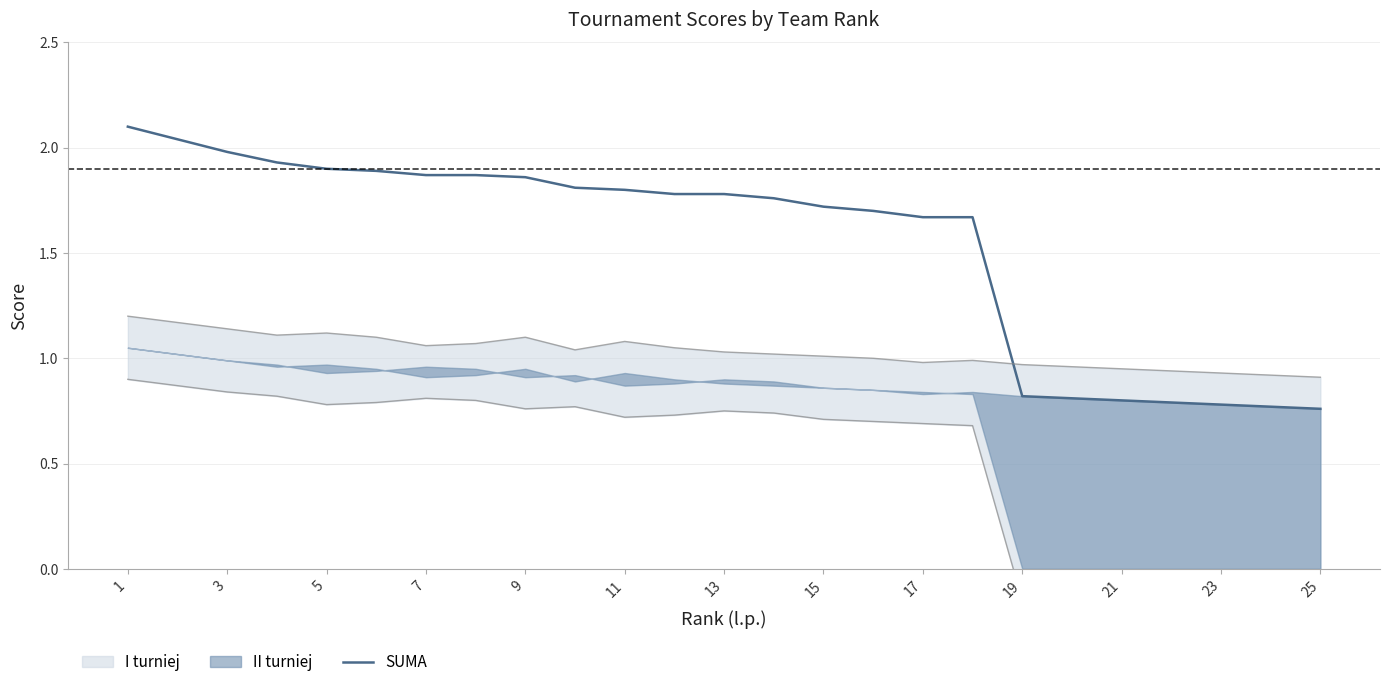

How many data points are less than 1?

7